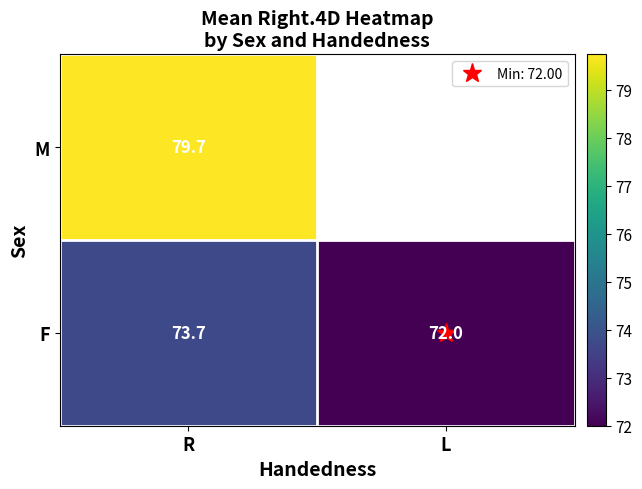

Where does the F series first go above 73?

R